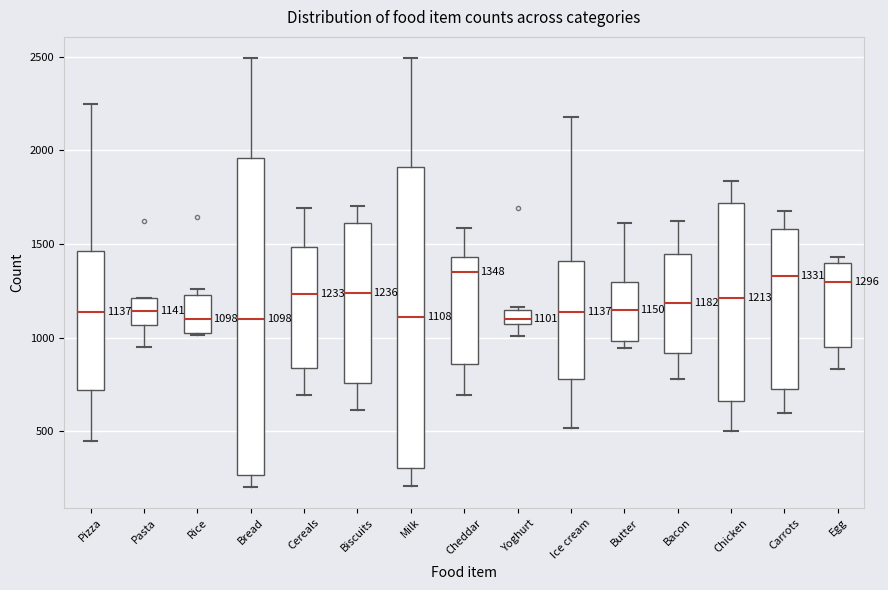

Which box is the tallest, from its lower edge to its upper edge?

Bread